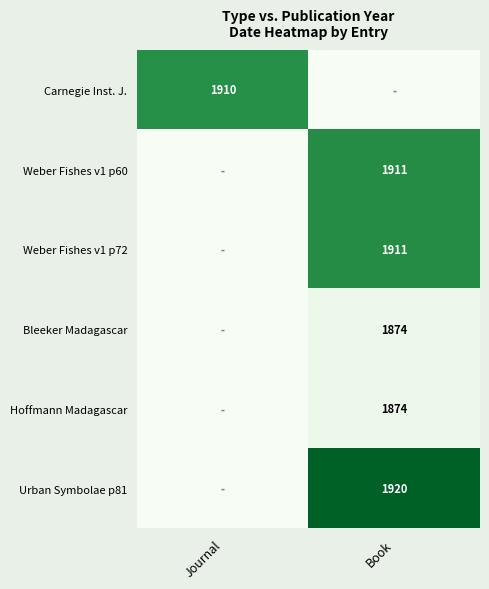

True or false: Urban Symbolae p81 has a value of 2560 at Book.

False